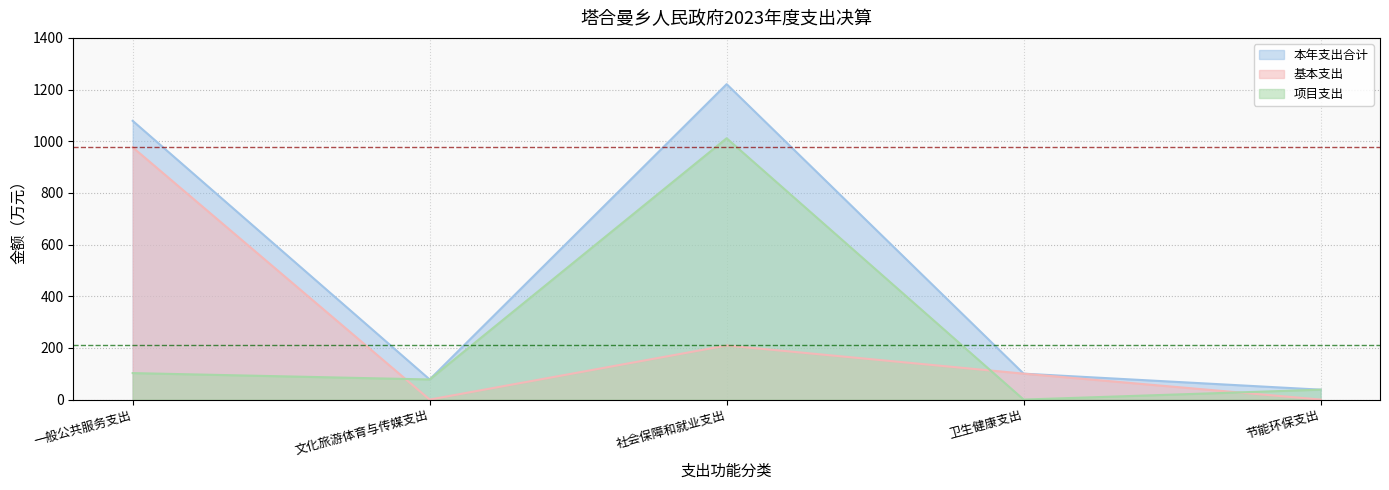

Is the value of 项目支出 at 社会保障和就业支出 greater than the value of 基本支出 at 卫生健康支出?

Yes